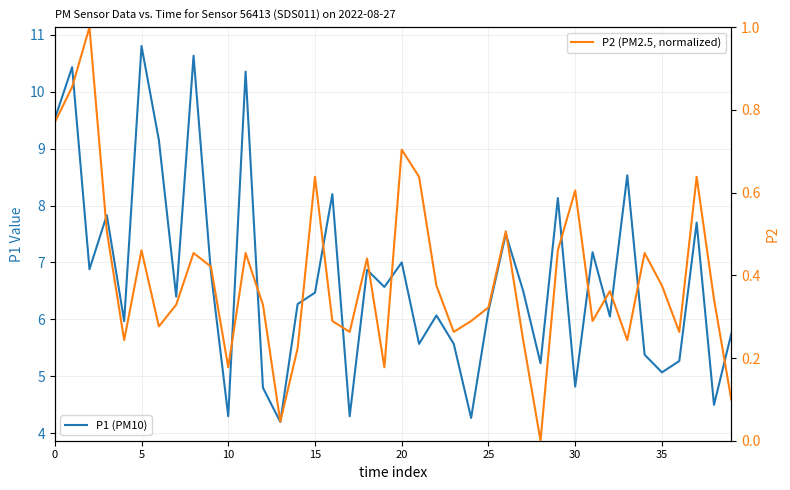

Which series has the largest total across all categories?

P1 (PM10)